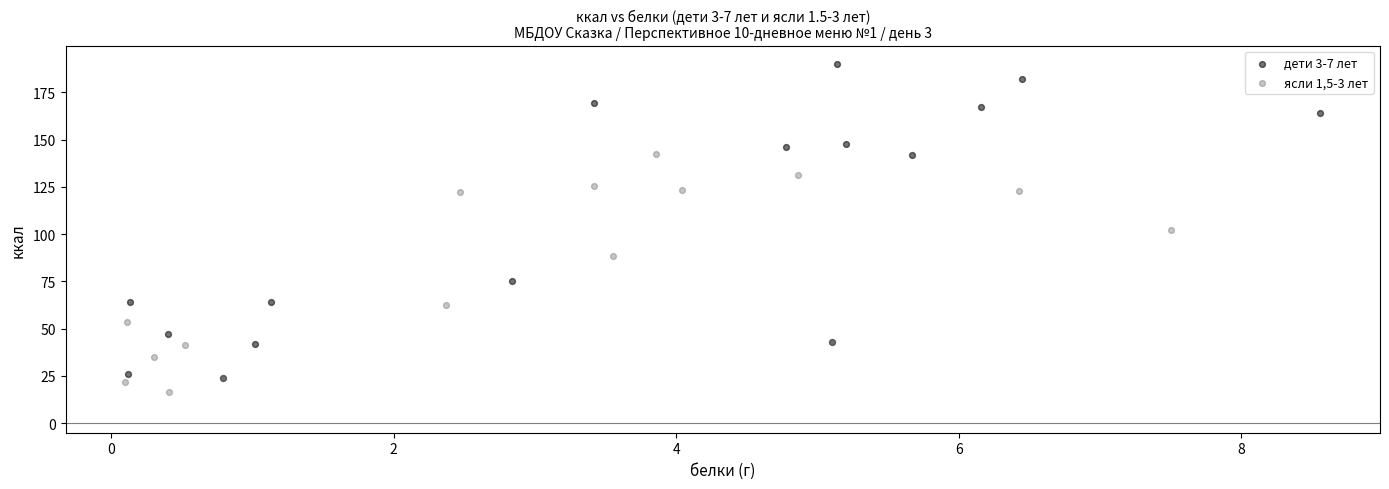

Which series reaches the minimum Y coordinate?

ясли 1,5-3 лет